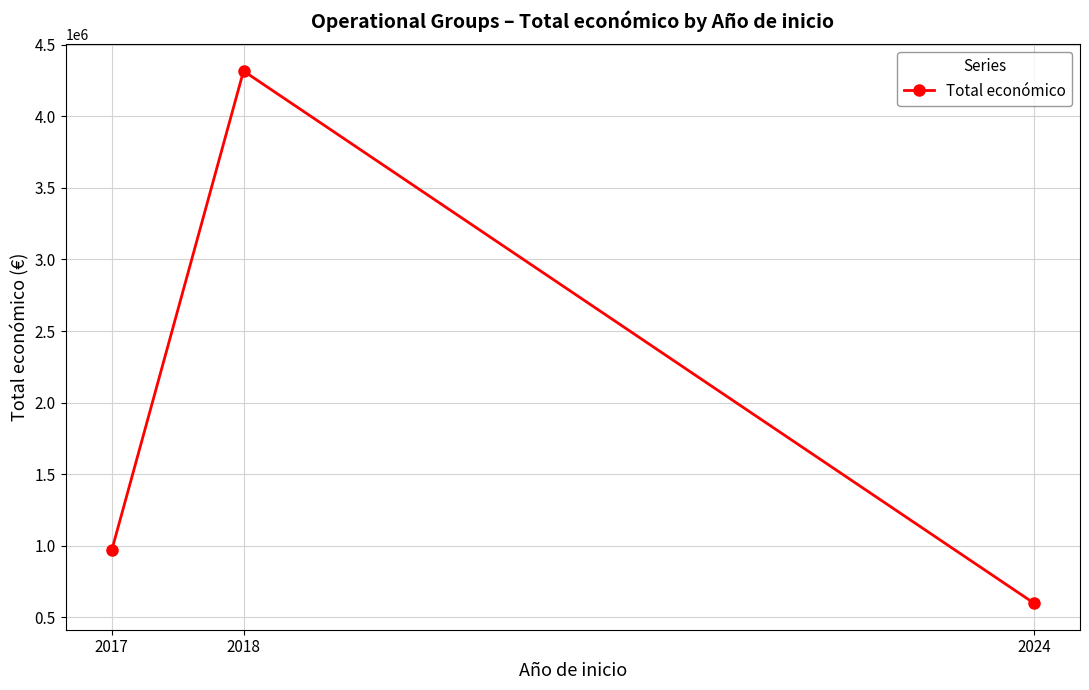

The chart shows a value of 969996 at 2017. True or false?

True